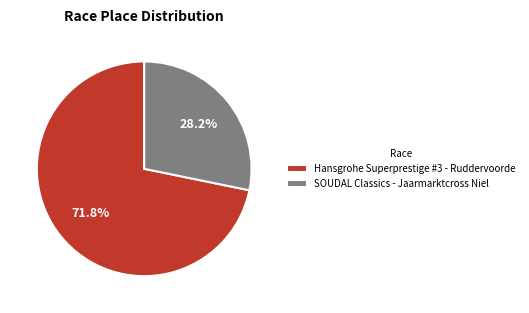

Which slice is the smallest?

SOUDAL Classics - Jaarmarktcross Niel